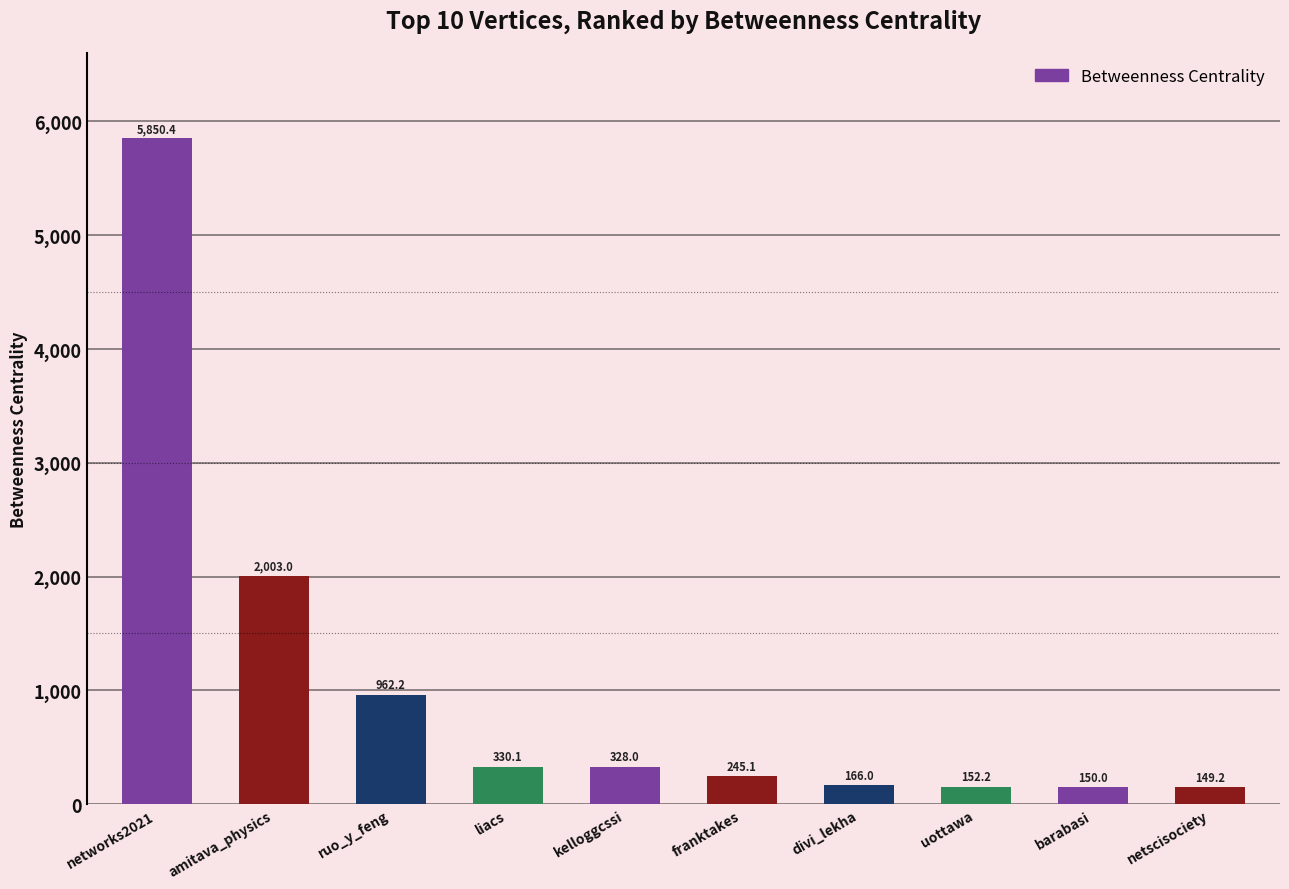

How many values are below 328?

5